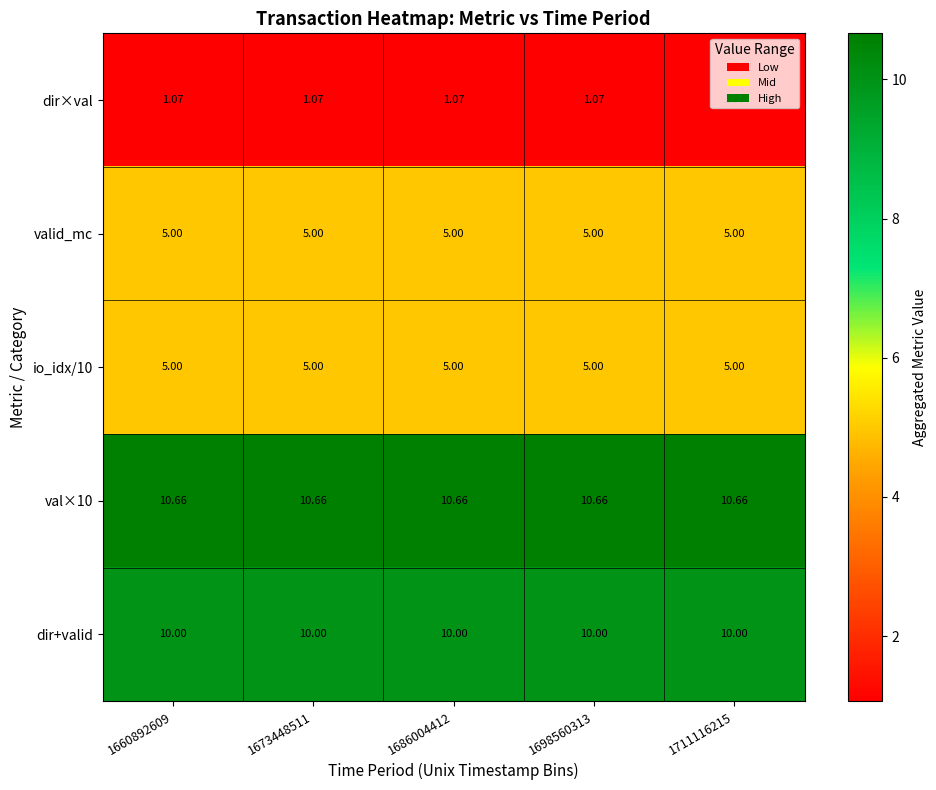

Rank the series at 1660892609 from lowest to highest value.

dir×val, valid_mc, io_idx/10, dir+valid, val×10